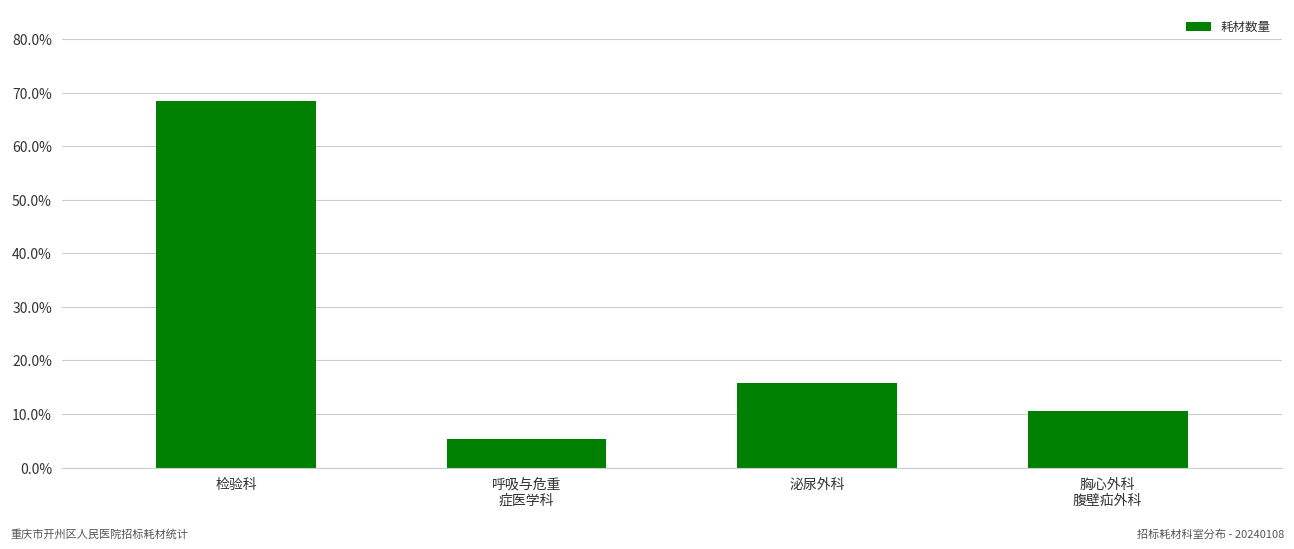

At which label is the value closest to 0?

呼吸与危重
症医学科